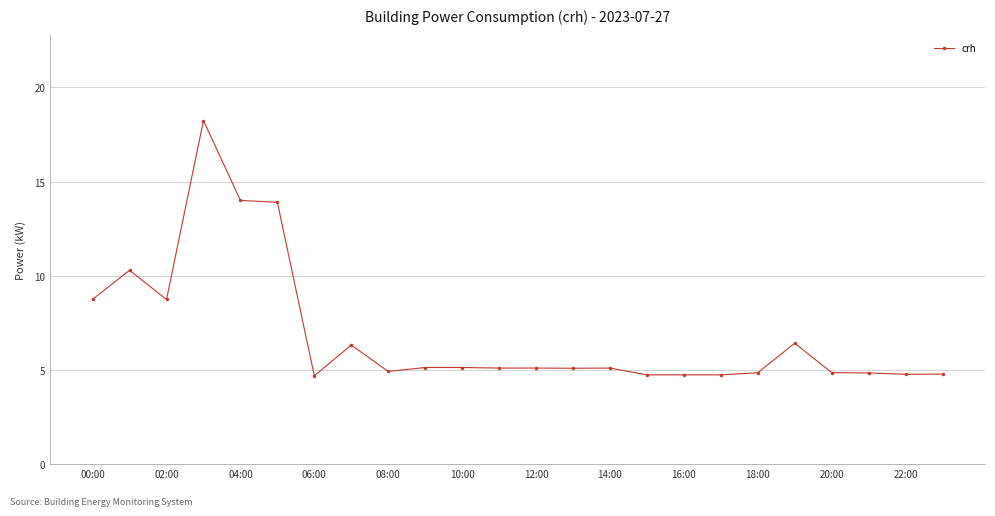

What is the maximum value shown in the chart?

18.2